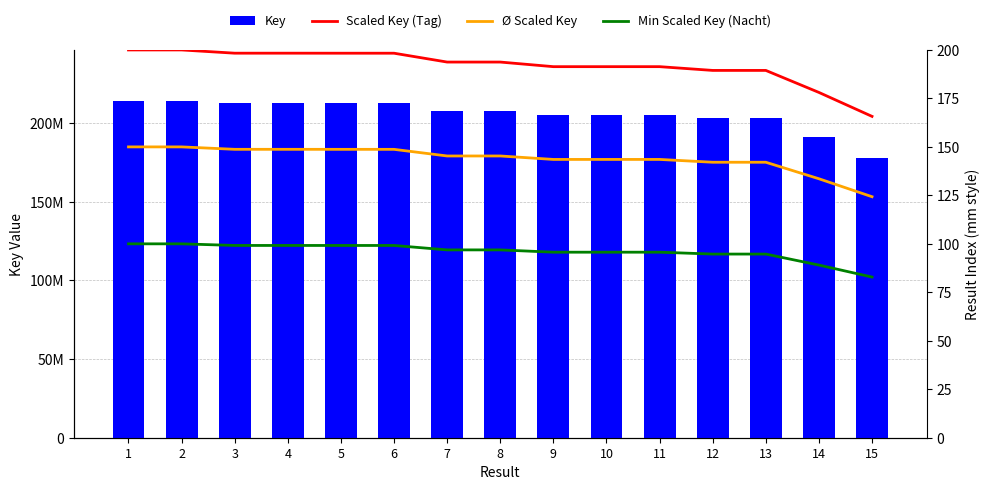

The value of Min Scaled Key (Nacht) at 4 is 28.1. True or false?

False